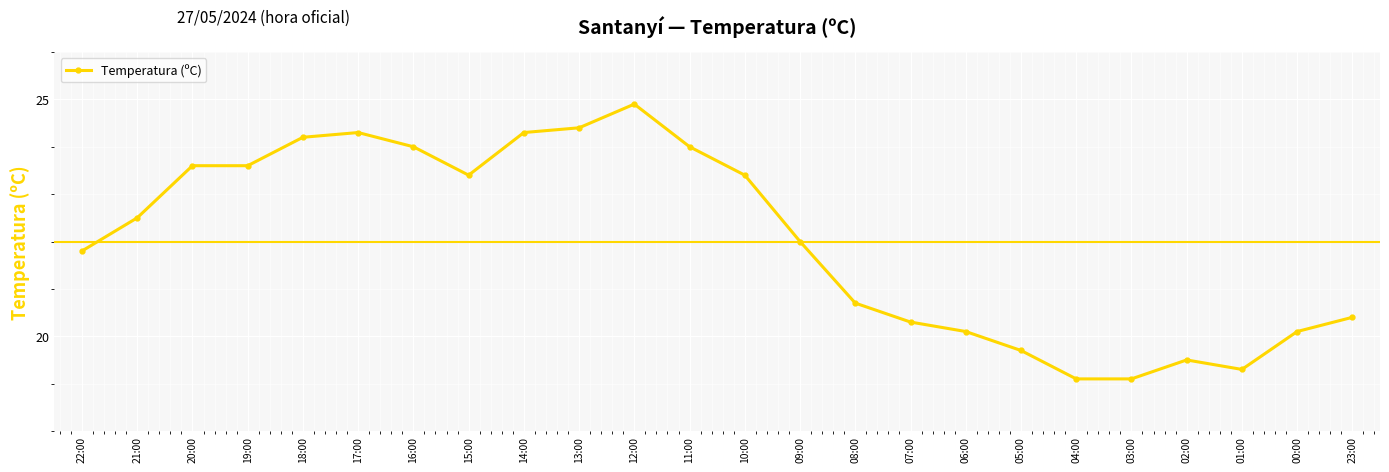

What is the average value?

22.0